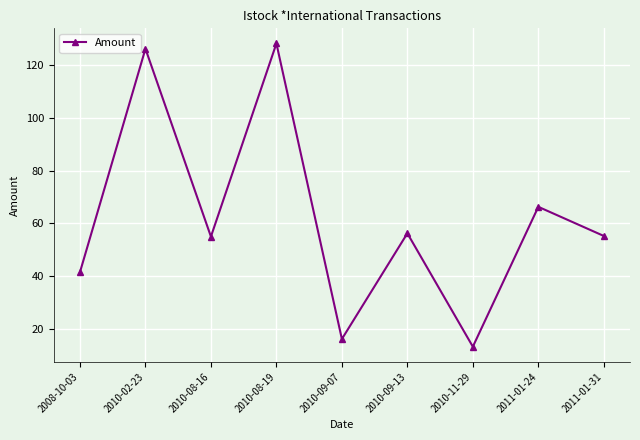

What position from the right is 2008-10-03?

9